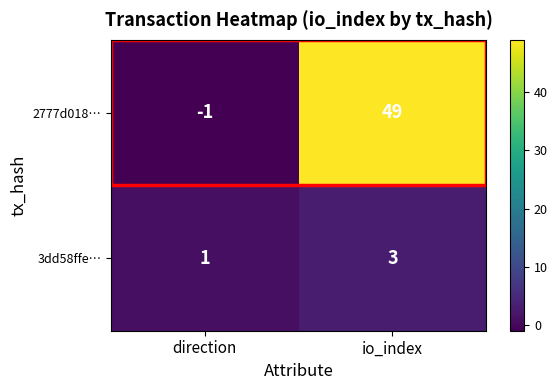

Which series changed the most between direction and io_index?

2777d018…